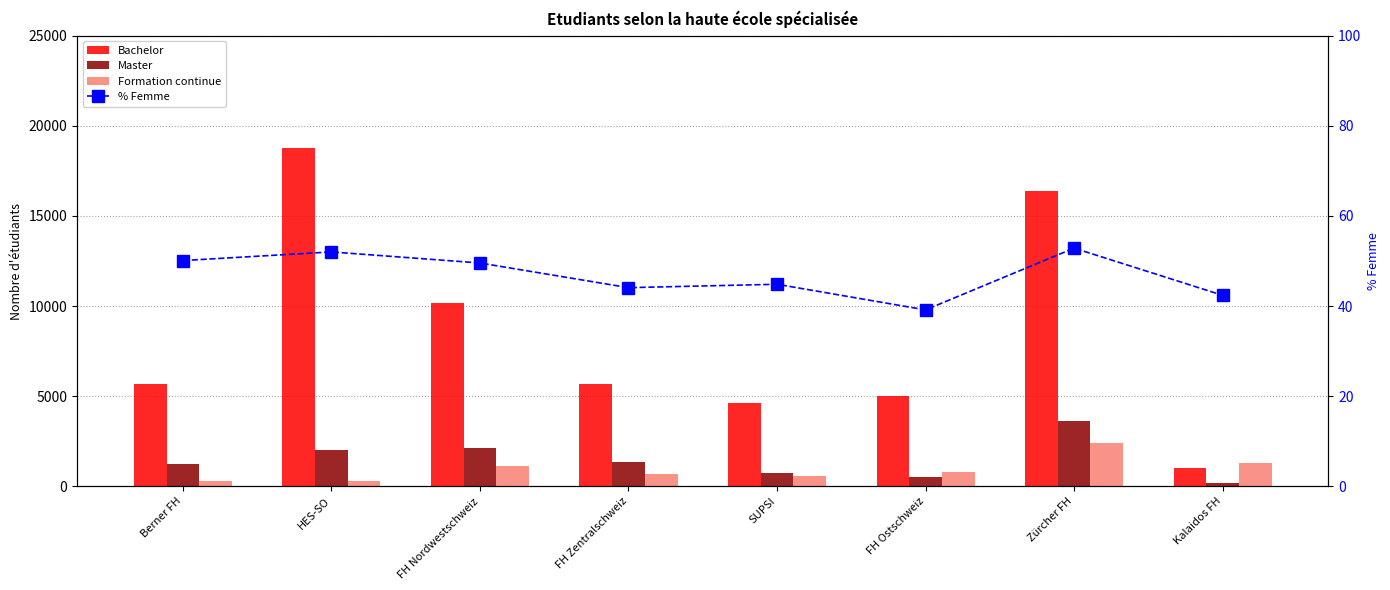

Between FH Ostschweiz and FH Zentralschweiz, which is larger?

FH Zentralschweiz